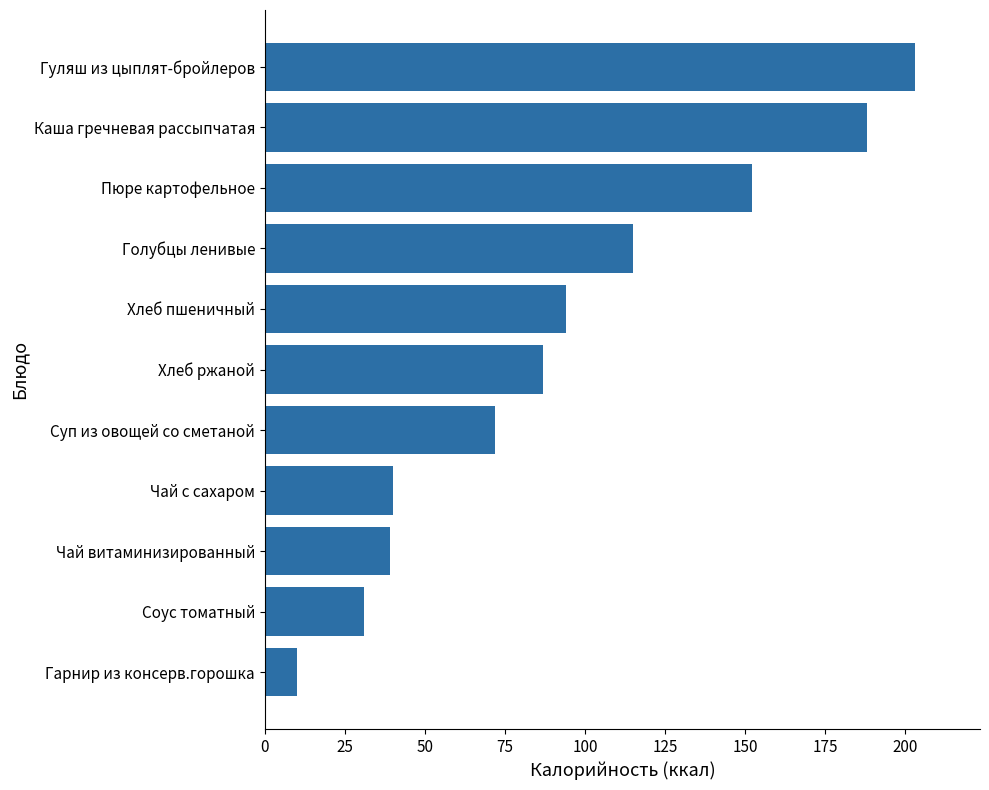

Reading top to bottom, list all the values displayed in this chart.

Гуляш из цыплят-бройлеров=203	Каша гречневая рассыпчатая=188	Пюре картофельное=152	Голубцы ленивые=115	Хлеб пшеничный=94	Хлеб ржаной=87	Суп из овощей со сметаной=72	Чай с сахаром=40	Чай витаминизированный=39	Соус томатный=31	Гарнир из консерв.горошка=10